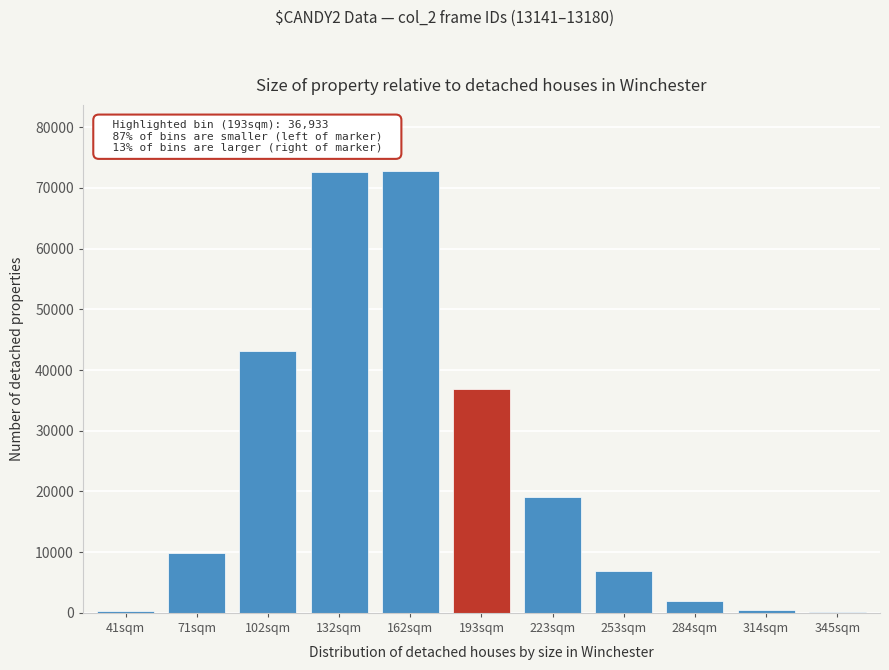

What is the change in value from 102sqm to 223sqm?

-24073